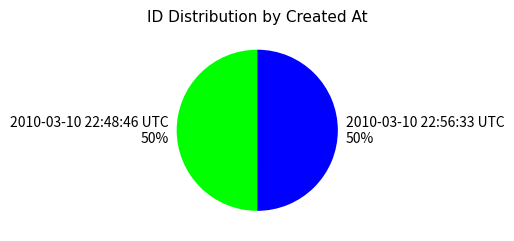

Is the sum of 2010-03-10 22:56:33 UTC and 2010-03-10 22:48:46 UTC greater than half?

Yes